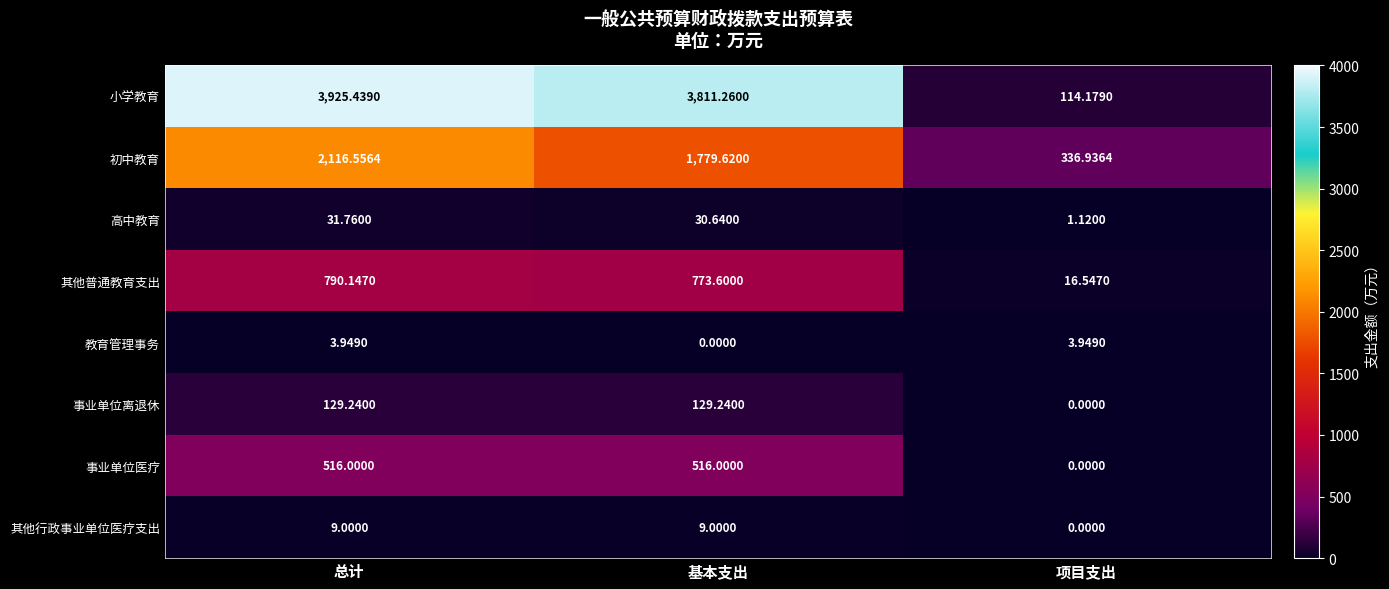

At which label does 教育管理事务 reach its minimum?

基本支出